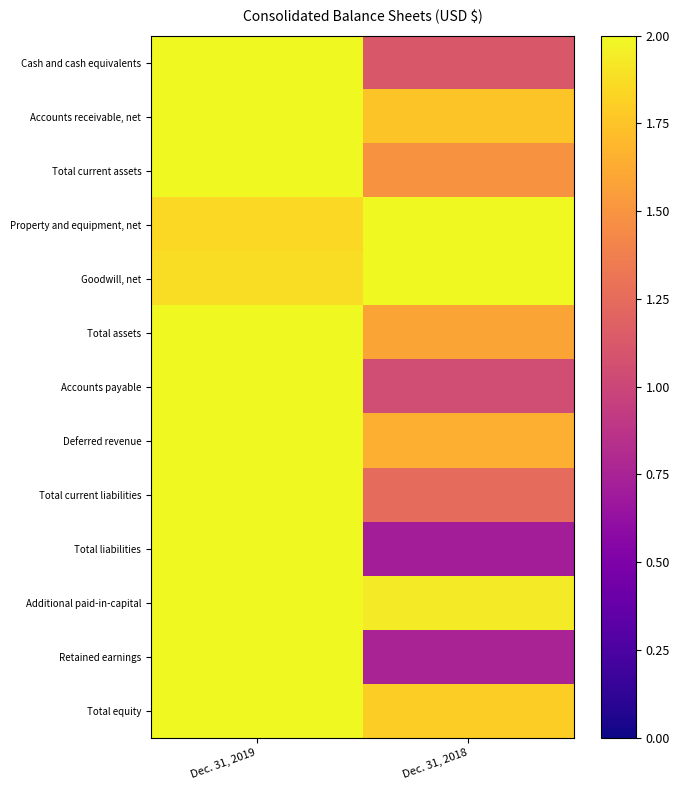

Reading right to left, transcribe all the data shown in this chart.

Cash and cash equivalents: Dec. 31, 2018=1.1	Dec. 31, 2019=2.0
Accounts receivable, net: Dec. 31, 2018=1.8	Dec. 31, 2019=2.0
Total current assets: Dec. 31, 2018=1.5	Dec. 31, 2019=2.0
Property and equipment, net: Dec. 31, 2018=2.0	Dec. 31, 2019=1.8
Goodwill, net: Dec. 31, 2018=2.0	Dec. 31, 2019=1.9
Total assets: Dec. 31, 2018=1.6	Dec. 31, 2019=2.0
Accounts payable: Dec. 31, 2018=1.0	Dec. 31, 2019=2.0
Deferred revenue: Dec. 31, 2018=1.6	Dec. 31, 2019=2.0
Total current liabilities: Dec. 31, 2018=1.2	Dec. 31, 2019=2.0
Total liabilities: Dec. 31, 2018=0.7	Dec. 31, 2019=2.0
Additional paid-in-capital: Dec. 31, 2018=1.9	Dec. 31, 2019=2.0
Retained earnings: Dec. 31, 2018=0.8	Dec. 31, 2019=2.0
Total equity: Dec. 31, 2018=1.8	Dec. 31, 2019=2.0